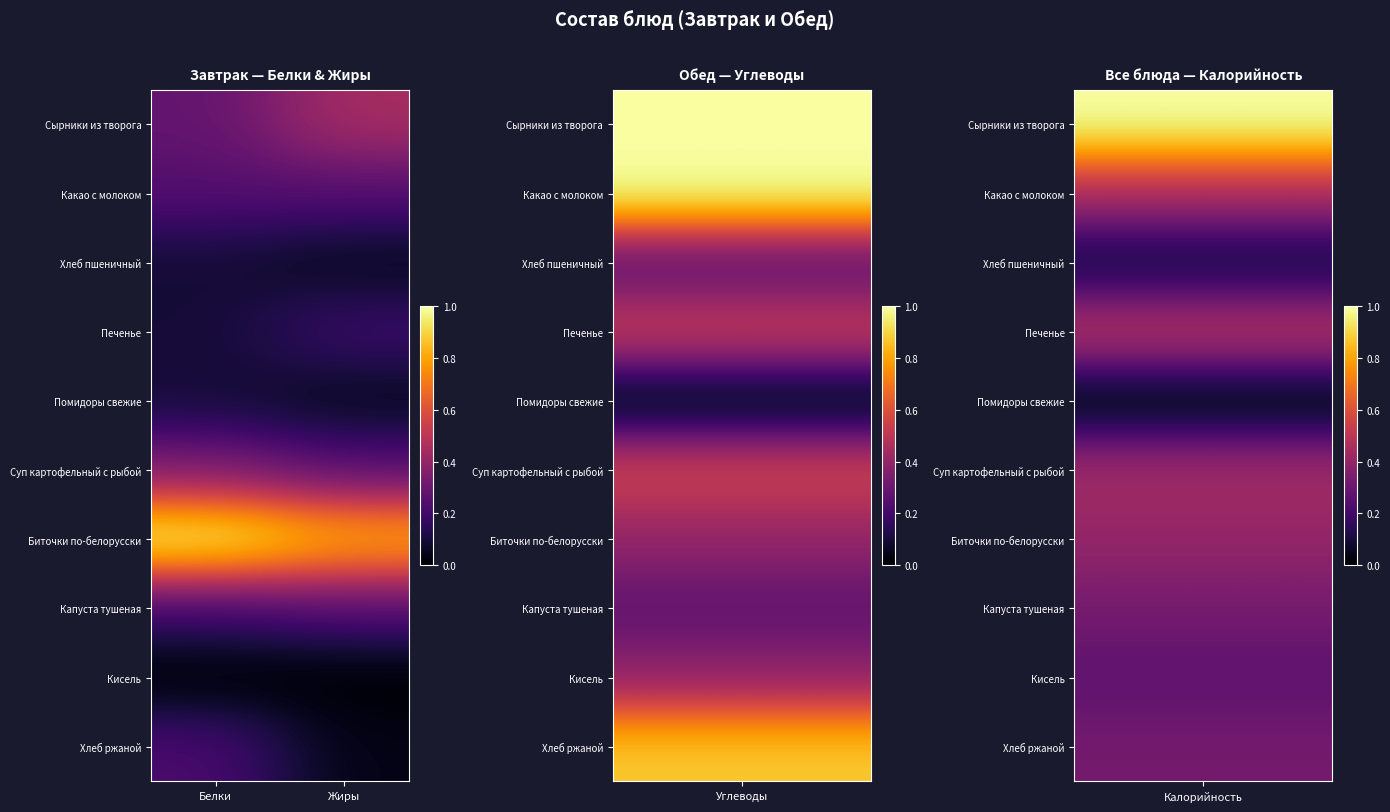

Which series has the largest total across all categories?

Биточки по-белорусски